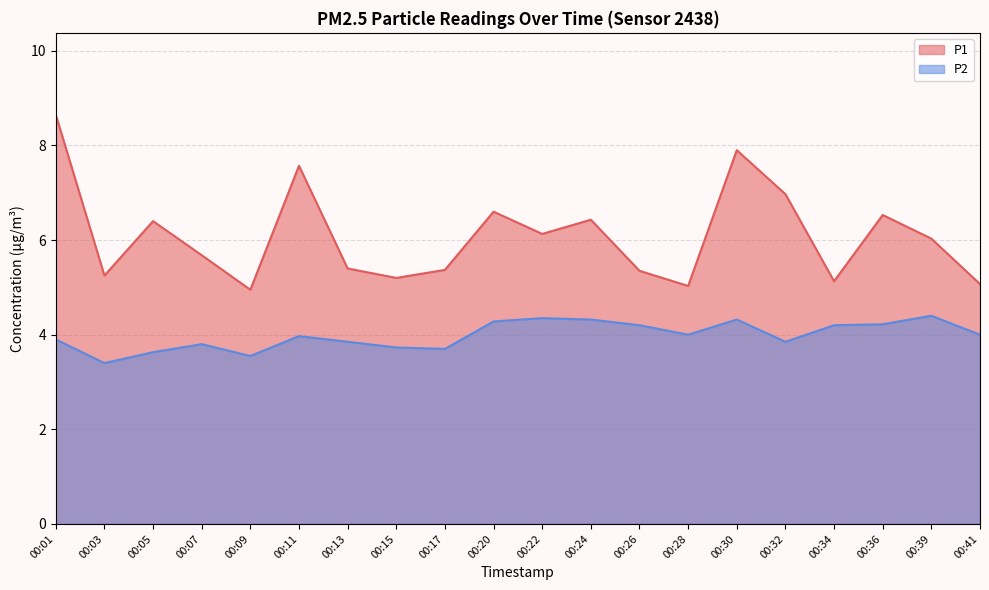

What is the maximum value for P2?

4.4